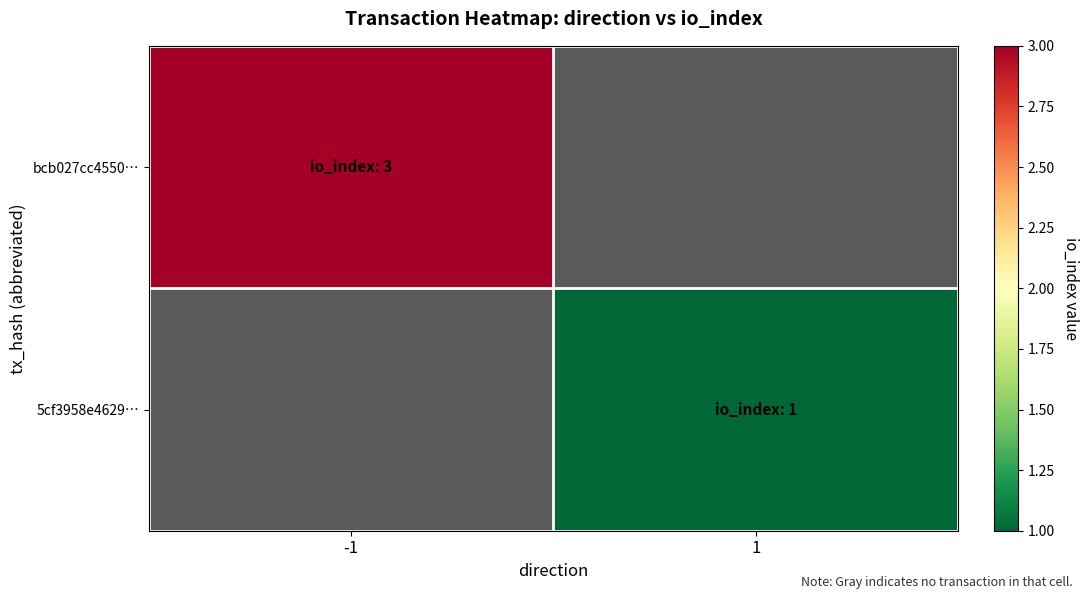

Which series has the widest spread of values?

bcb027cc4550…